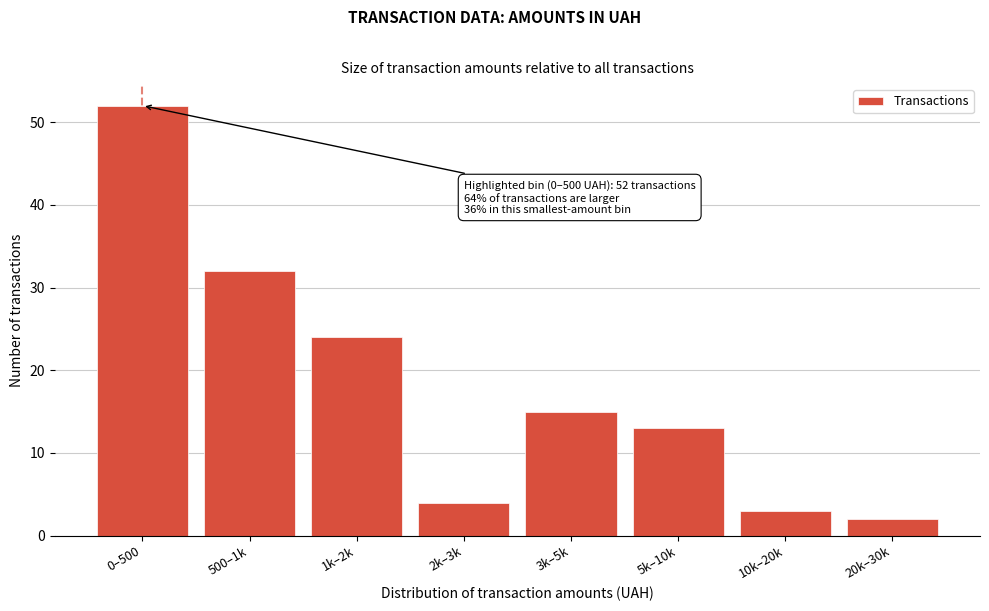

Reading left to right, transcribe all the data shown in this chart.

0–500=52	500–1k=32	1k–2k=24	2k–3k=4	3k–5k=15	5k–10k=13	10k–20k=3	20k–30k=2